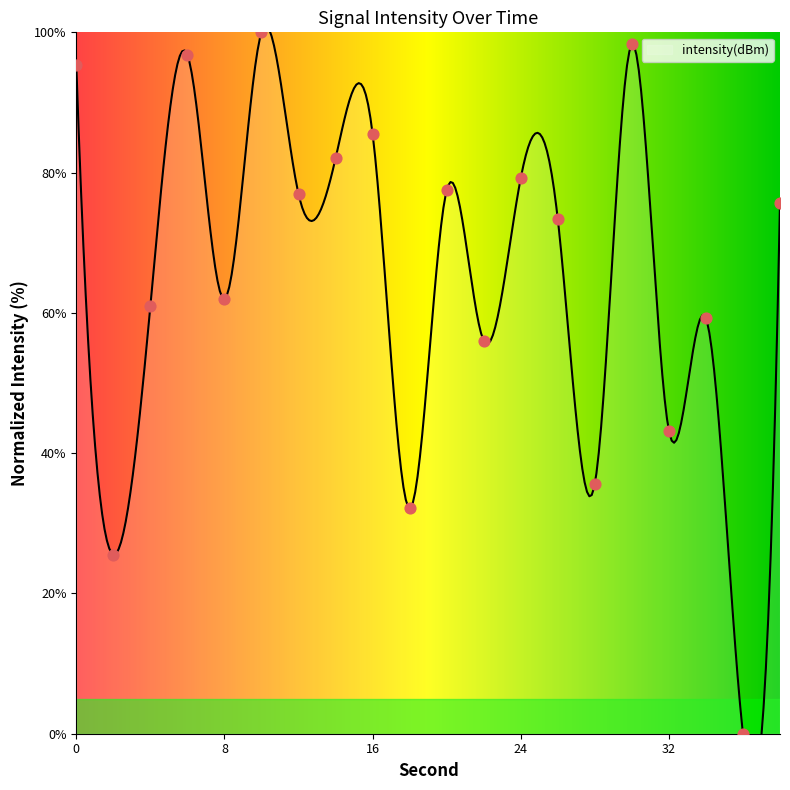

What is the change in value from 6 to 14?

-14.8